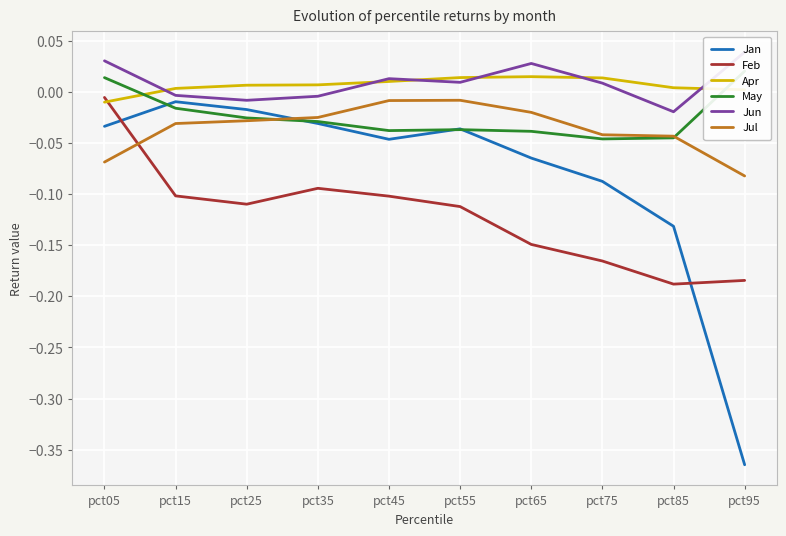

True or false: Jun and Jul intersect in this chart.

False